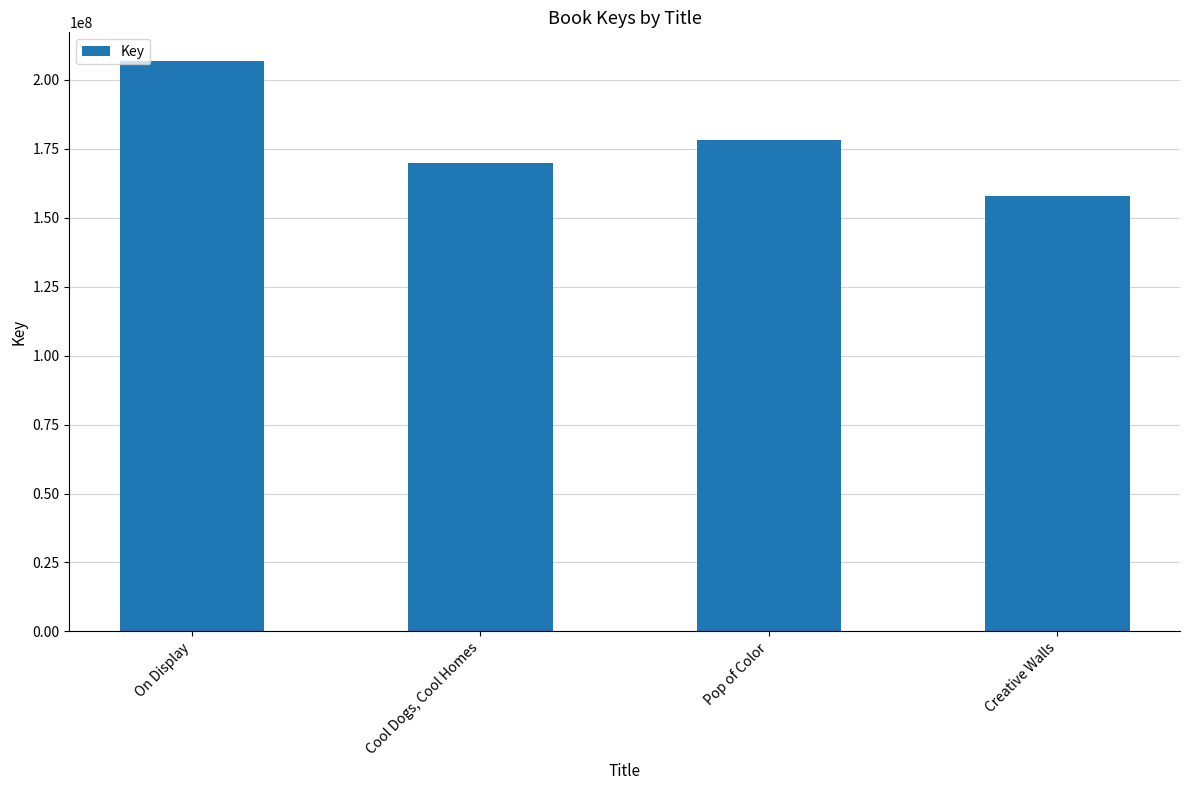

What position from the right is On Display?

4